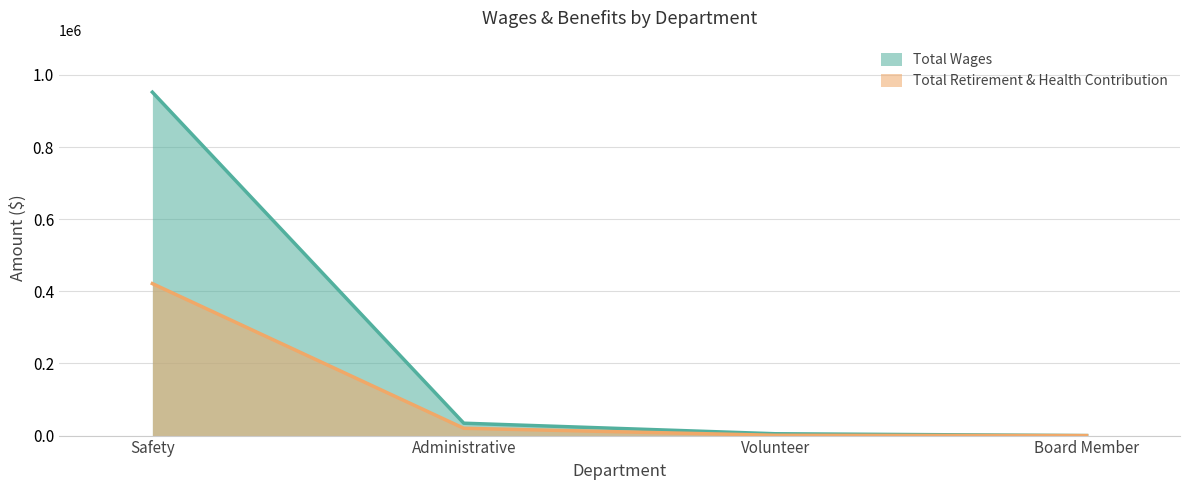

What is the difference between the maximum and minimum values in the Total Wages series?

952167